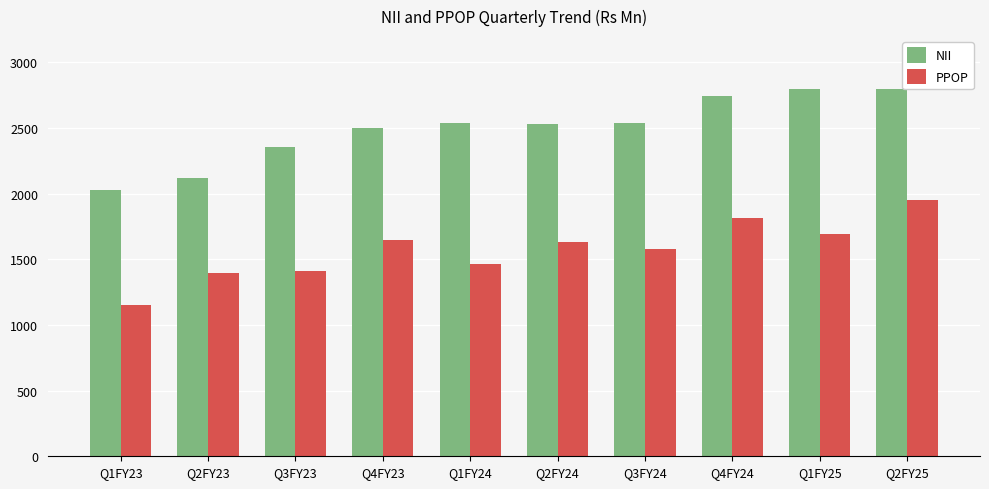

What is the label of the 1st bar from the right?

Q2FY25